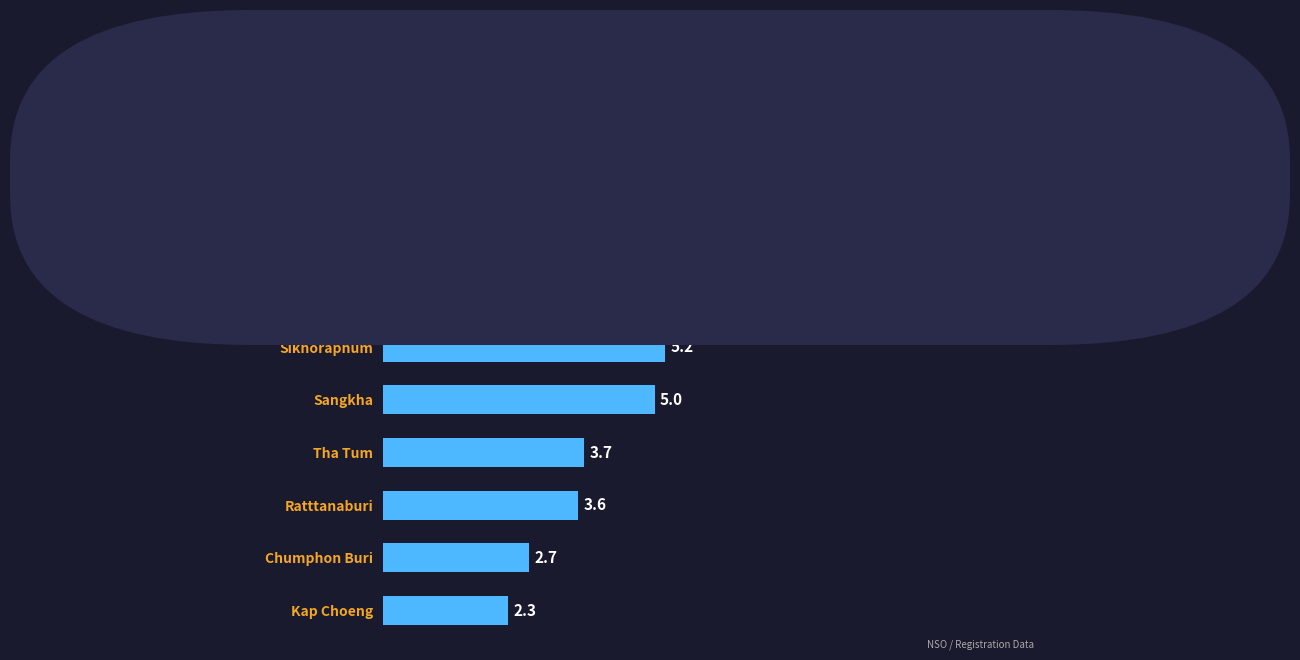

How many data points does each series have?

8